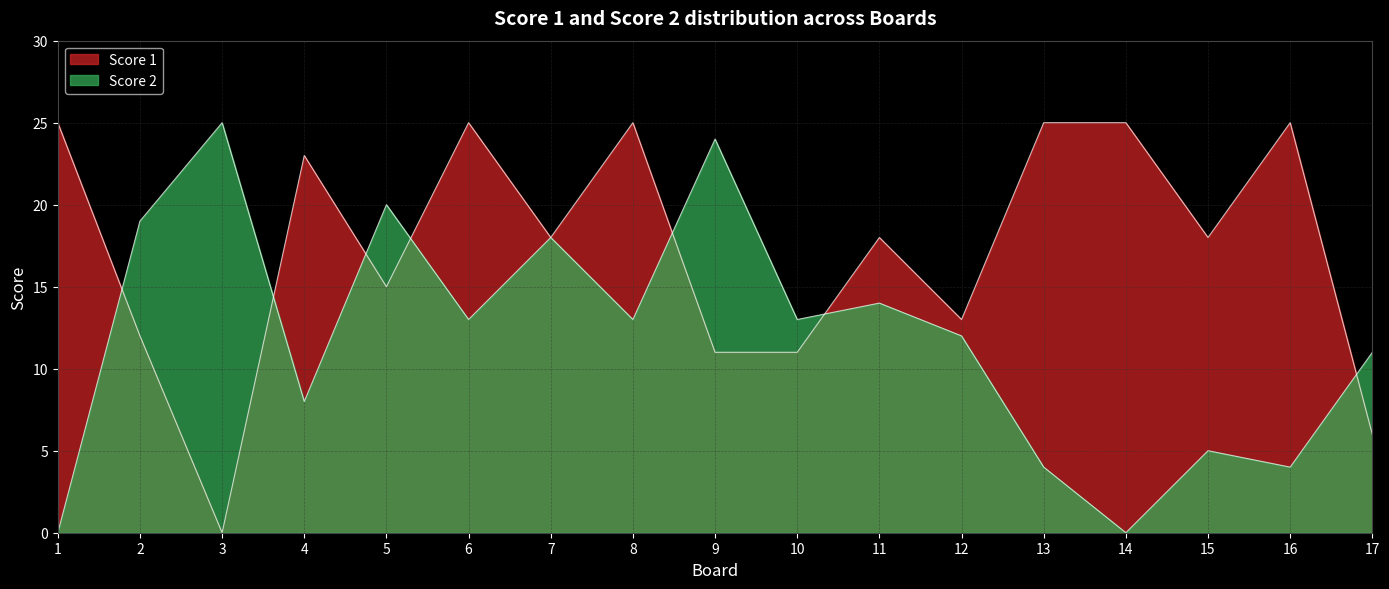

True or false: Score 2 has a value of 20 at 10.

False